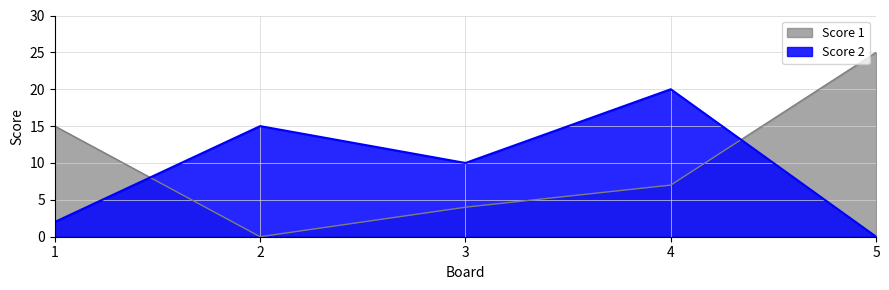

How many values in Score 2 are above zero?

4